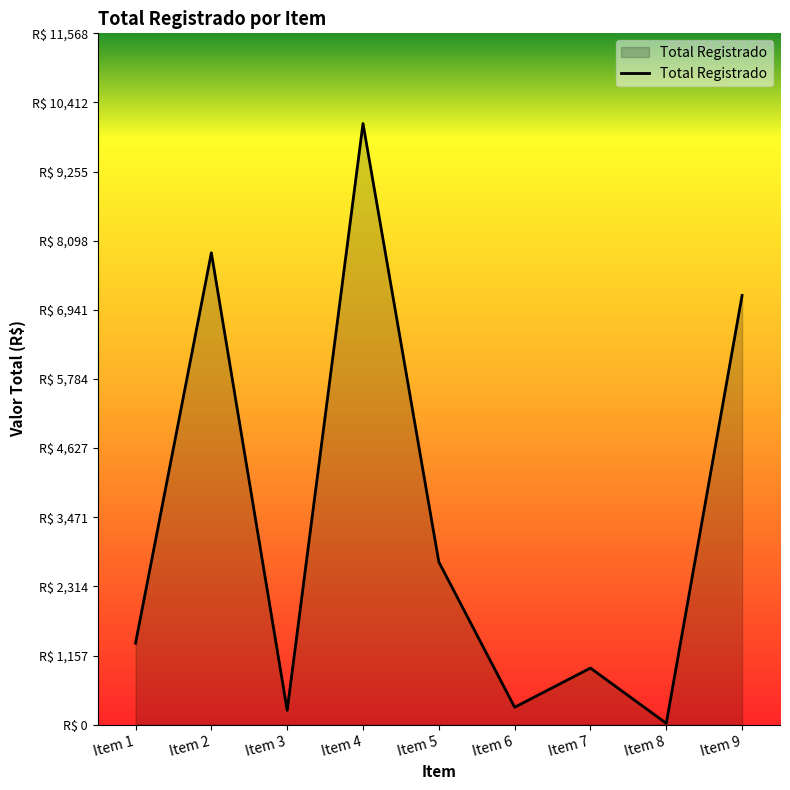

Rank the categories by value from lowest to highest.

Item 8, Item 3, Item 6, Item 7, Item 1, Item 5, Item 9, Item 2, Item 4